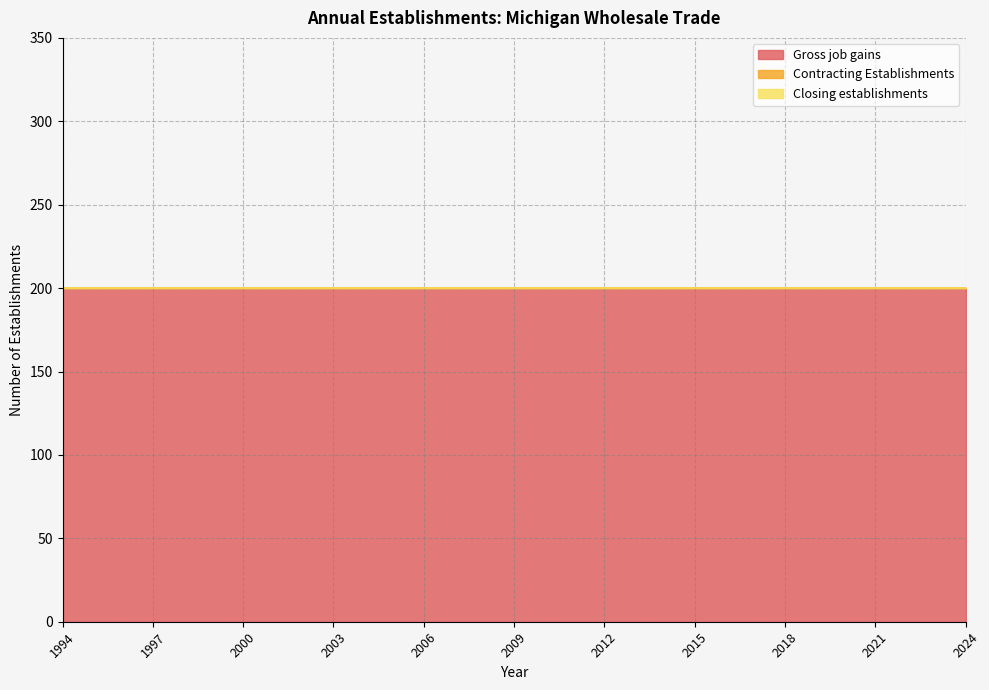

List the labels in order of Gross job gains value, largest first.

1994, 1995, 1996, 1997, 1998, 1999, 2000, 2001, 2002, 2003, 2004, 2005, 2006, 2007, 2008, 2009, 2010, 2011, 2012, 2013, 2014, 2015, 2016, 2017, 2018, 2019, 2020, 2021, 2022, 2023, 2024